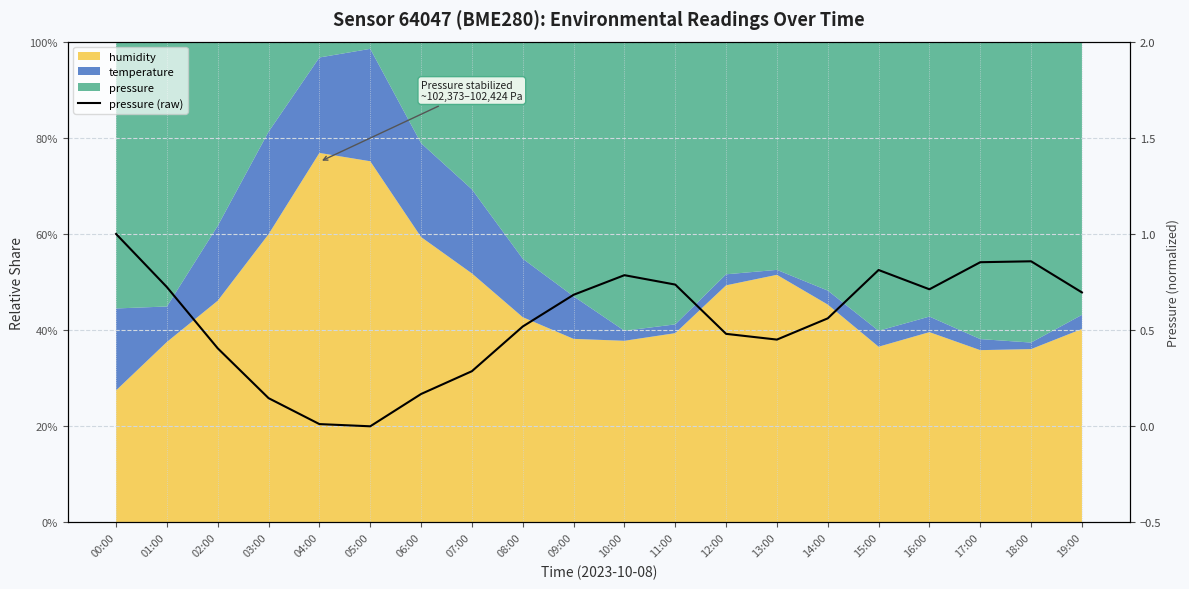

Does the chart display data point markers on the line(s)?

No